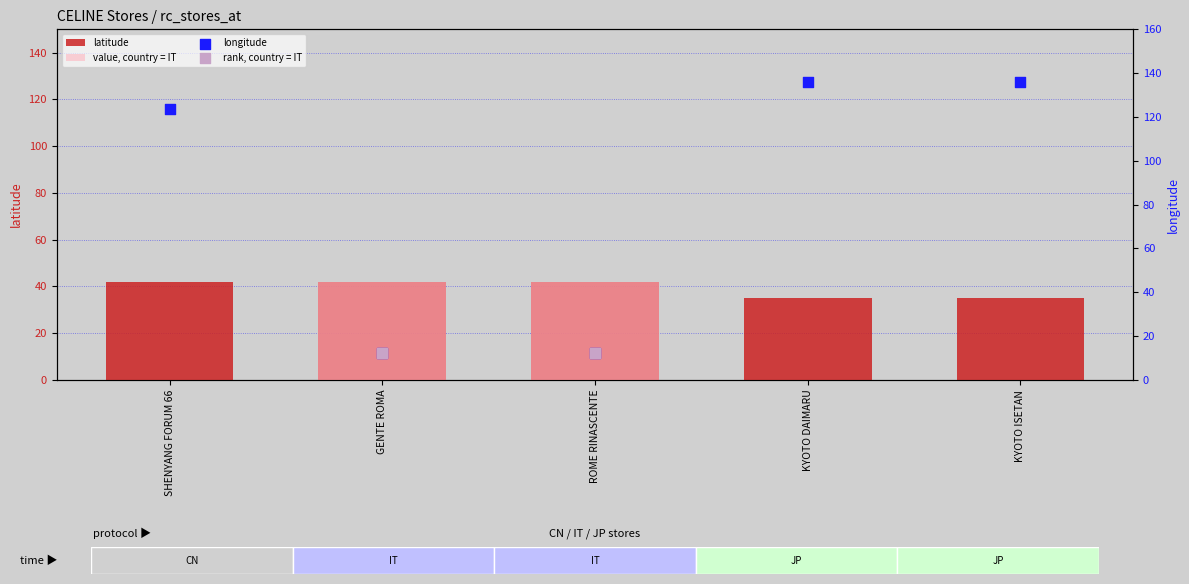

What is the total value across all series at ROME RINASCENTE?

54.4